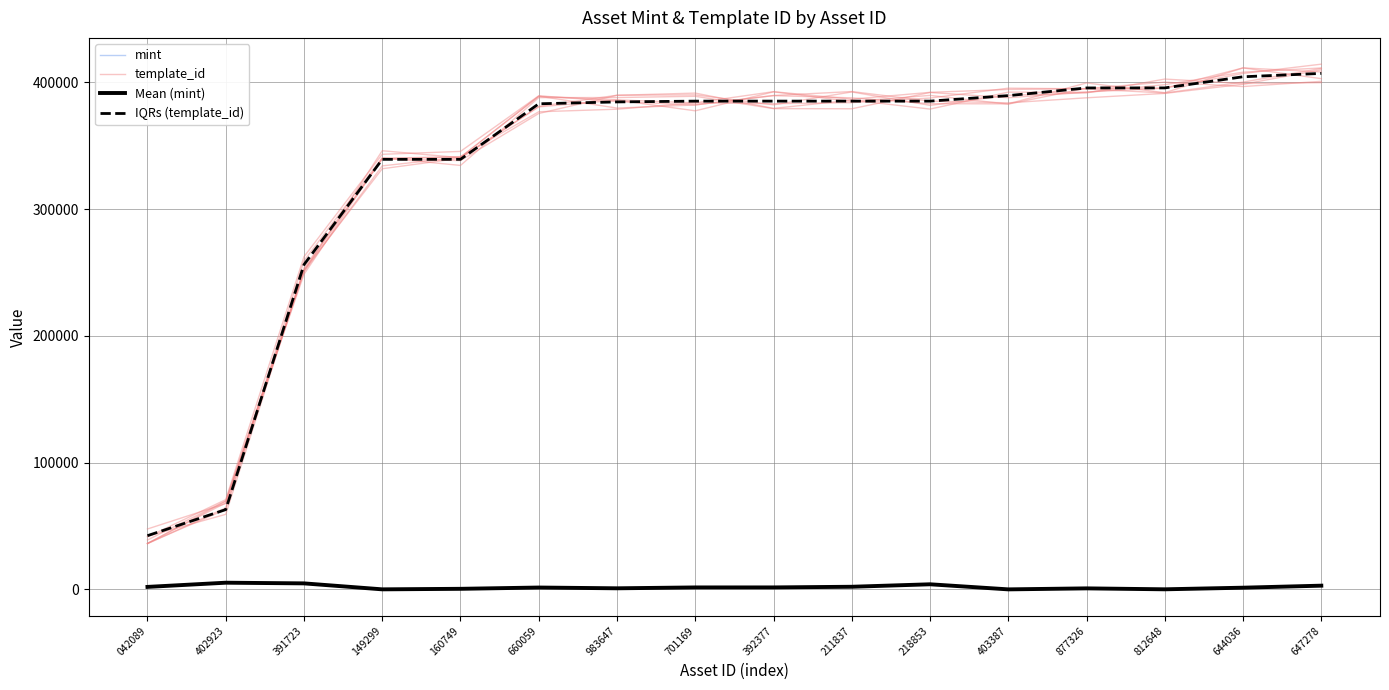

What value does the mint series have at 402923?

5304.7